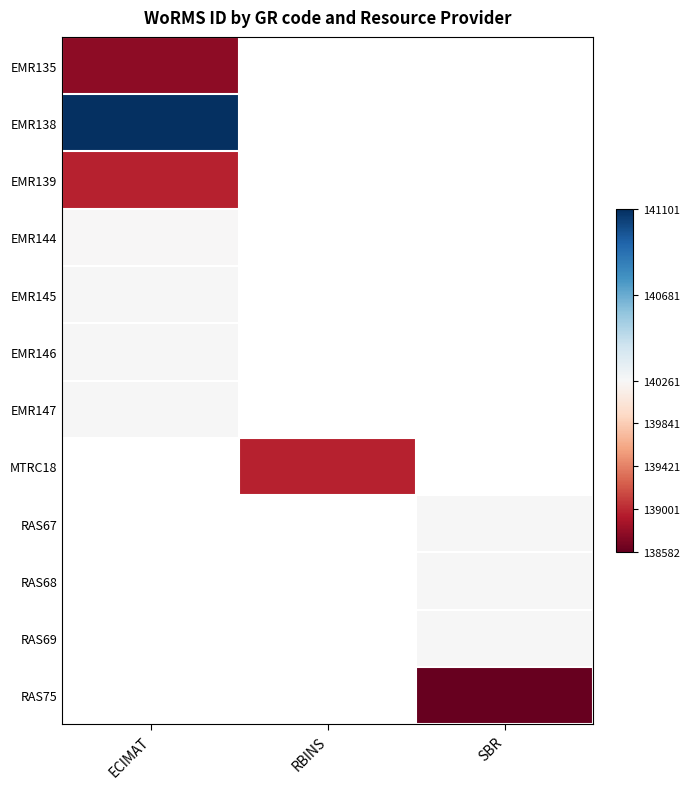

At which category does the chart reach its peak across all series?

ECIMAT